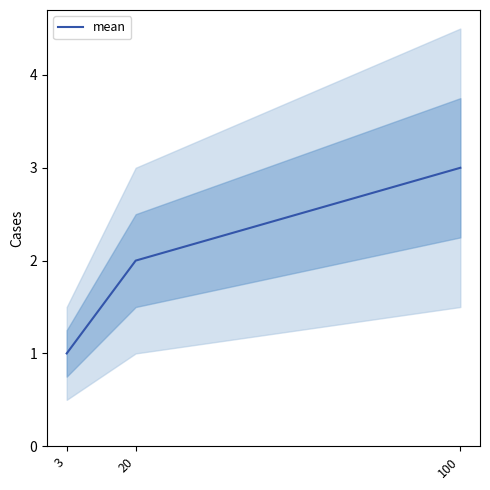

Approximately how many times larger is the value at 100 compared to 3?

3.0